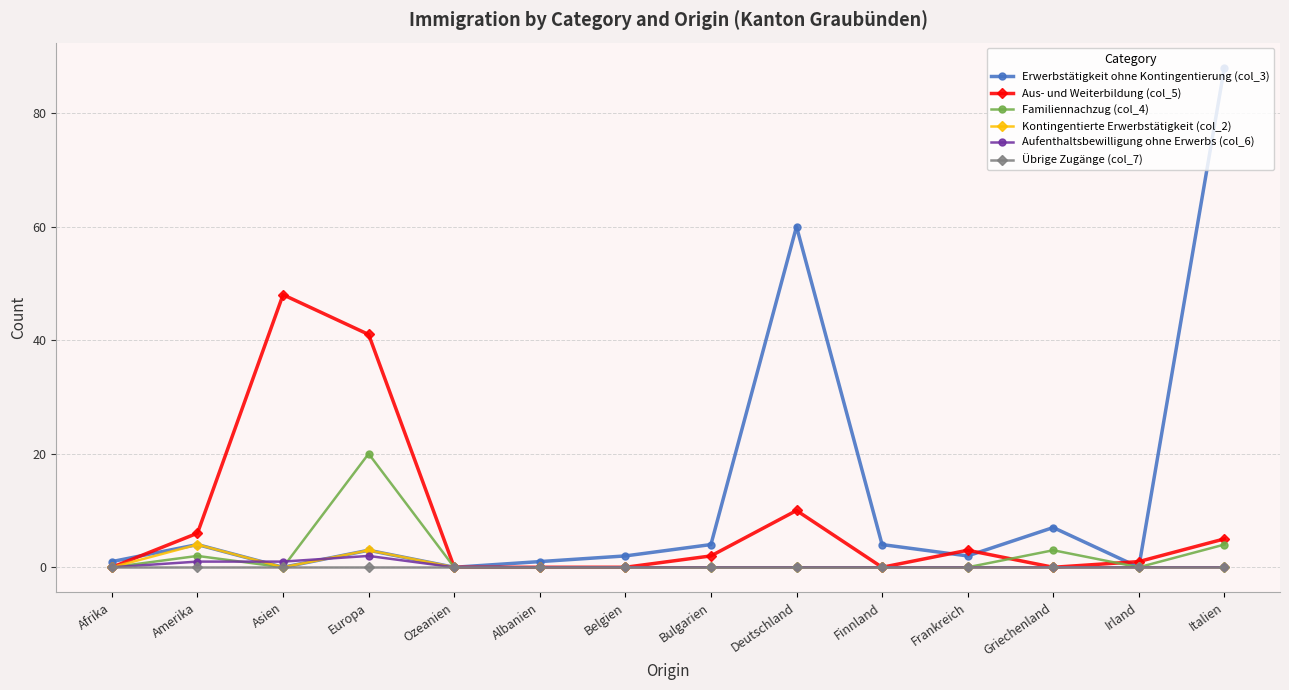

In Familiennachzug (col_4), how many points are higher than both neighbors (excluding endpoints)?

3